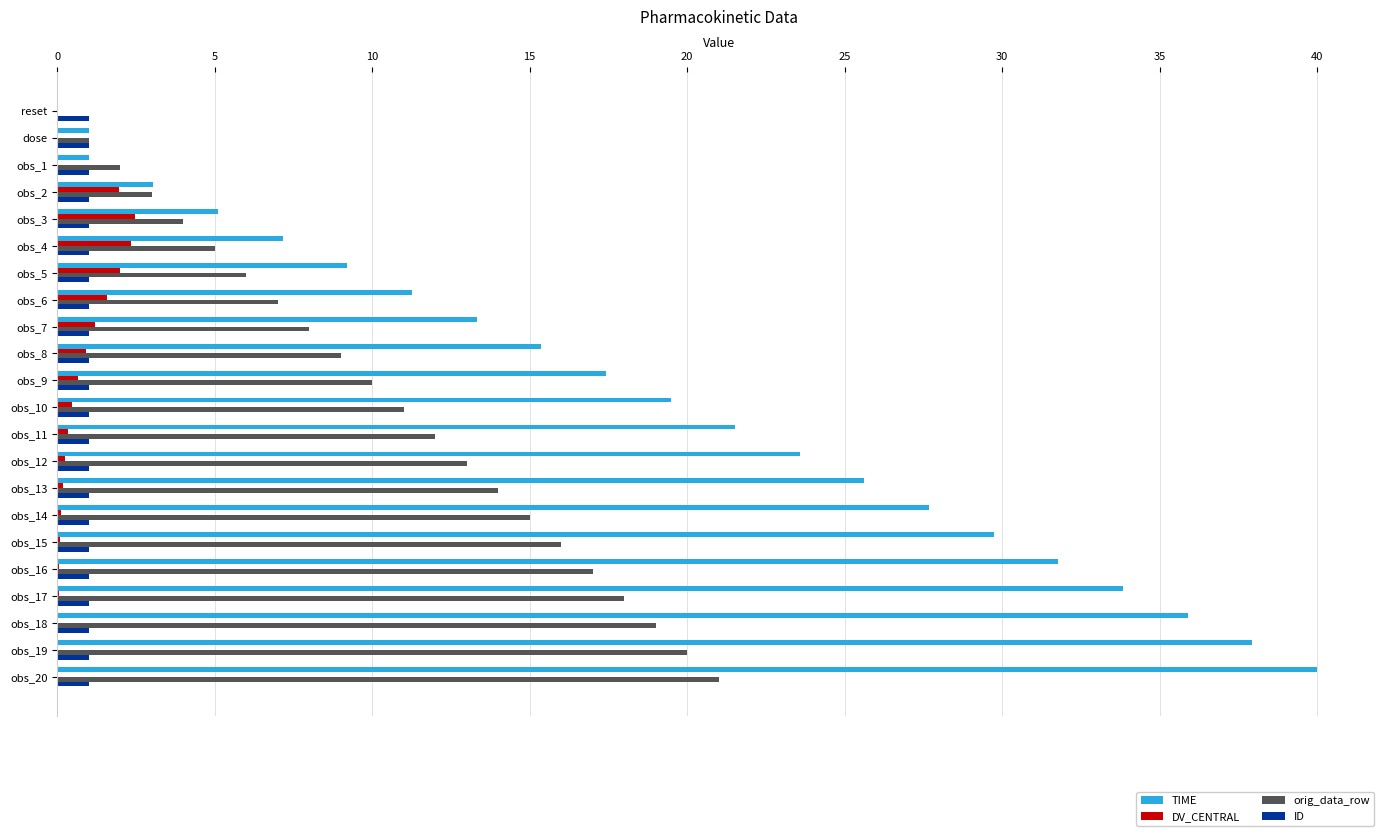

Which series has the largest range (max minus min)?

TIME